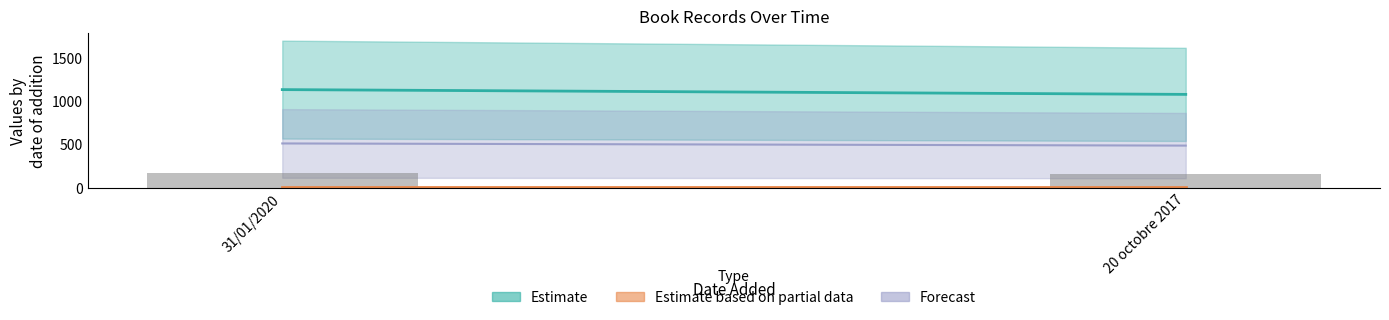

What is the label of the 1st bar from the left?

31/01/2020